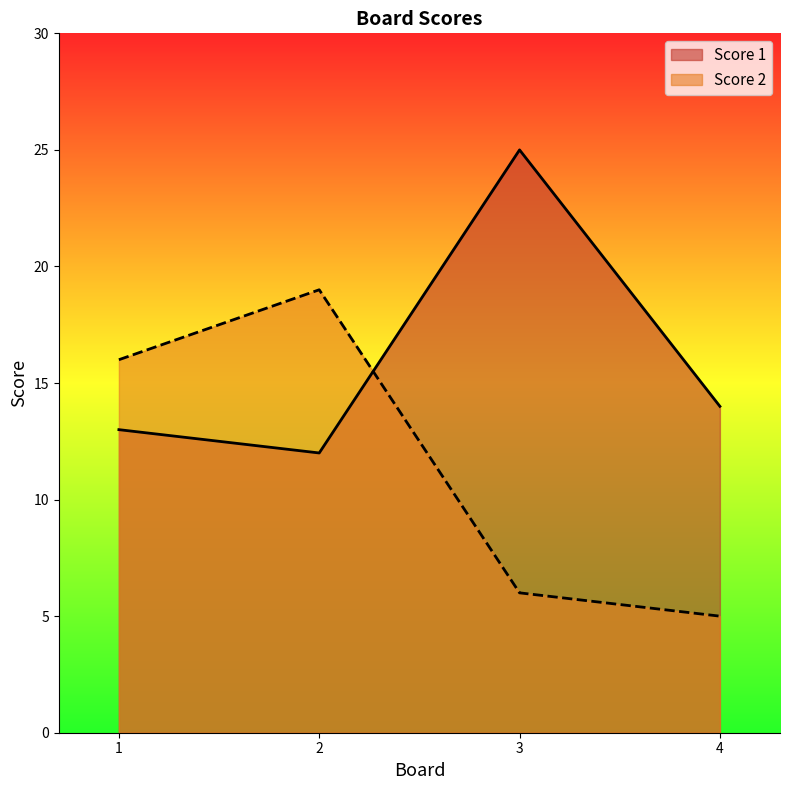

Reading right to left, what are all the values shown in this chart?

Score 1: 14	25	12	13
Score 2: 5	6	19	16